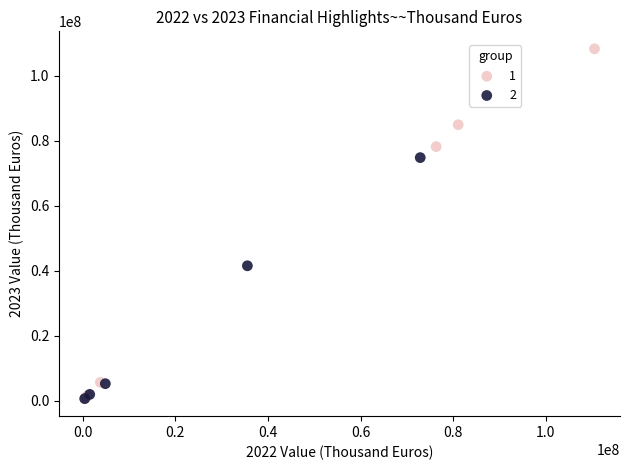

What are all the series names shown in the legend?

1, 2